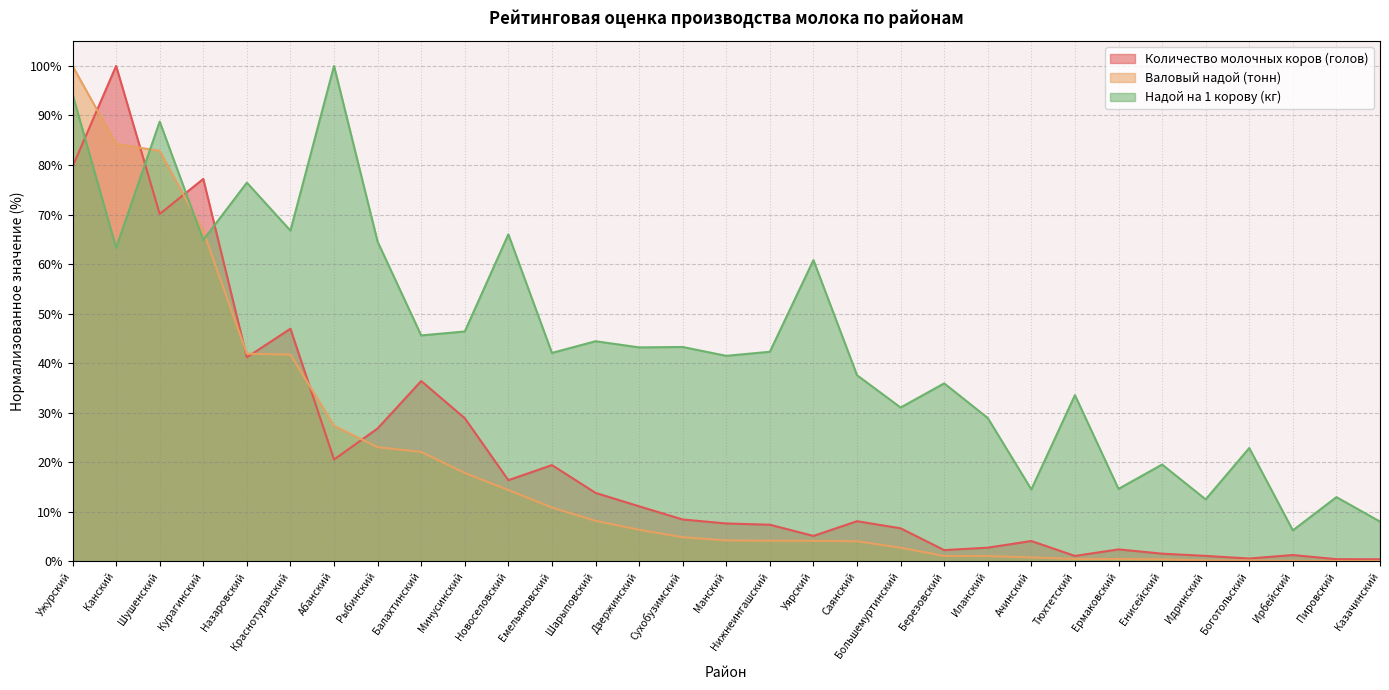

Where is the first local minimum for Количество молочных коров (голов)?

Шушенский